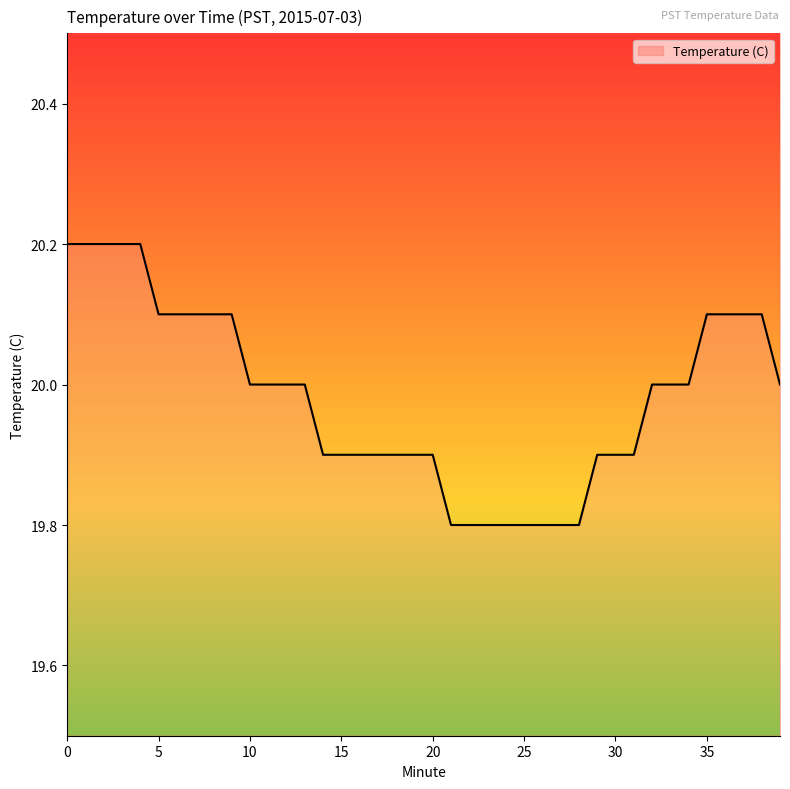

How many distinct data groups are displayed?

1